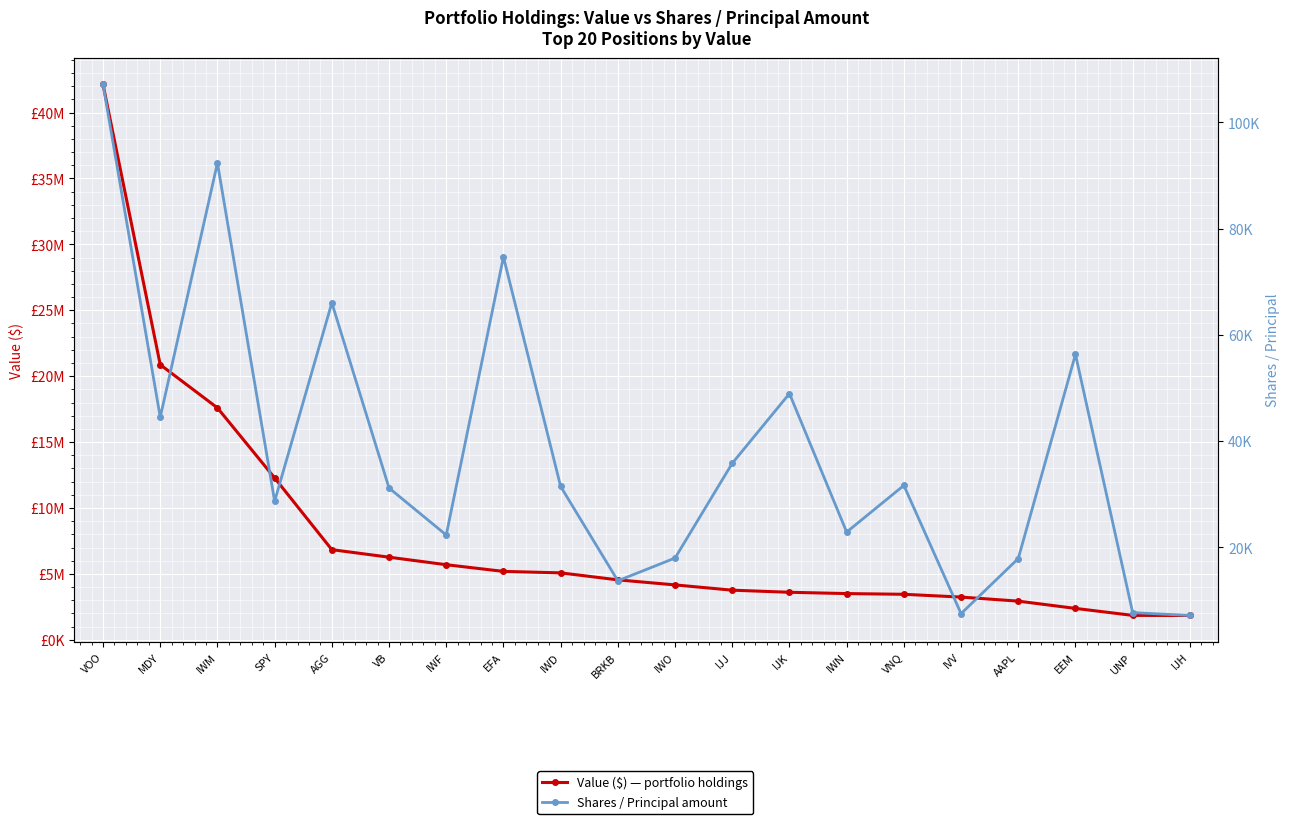

Between UNP and SPY, which is larger?

SPY